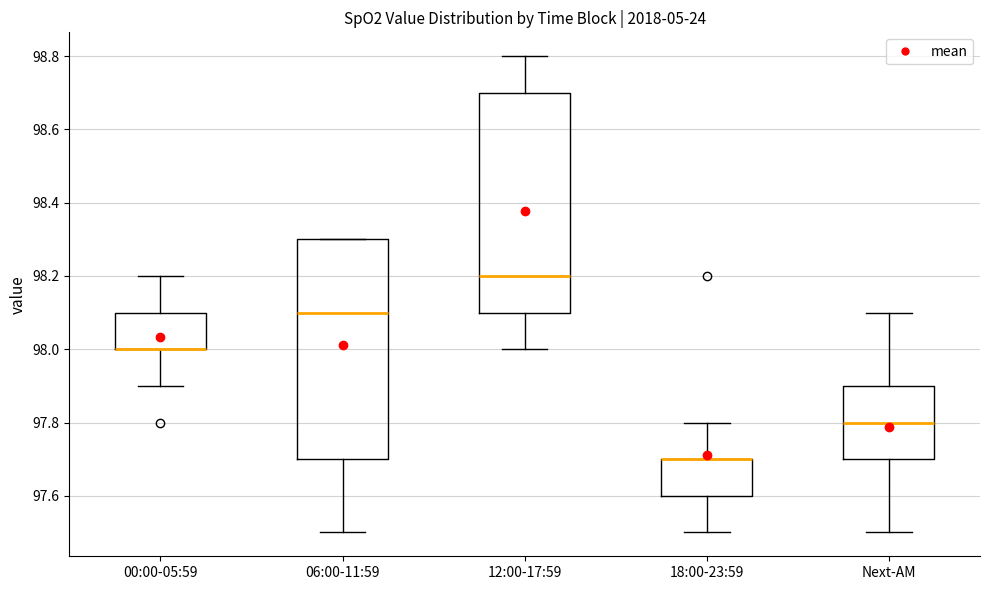

Reading left to right, transcribe this box plot: for each box, give where its median line is, the range the box spans, and where its two whiskers end, as read against the y-axis. The values are not printed on the chart, so give them approximately, as read against the axis.

00:00-05:59: median 98.0 (drawn on the box's lower edge), box 98.0 to 98.1, whiskers 97.9 to 98.2
06:00-11:59: median 98.1, box 97.7 to 98.3, whiskers 97.5 to 98.3
12:00-17:59: median 98.2, box 98.1 to 98.7, whiskers 98.0 to 98.8
18:00-23:59: median 97.7 (drawn on the box's upper edge), box 97.6 to 97.7, whiskers 97.5 to 97.8
Next-AM: median 97.8, box 97.7 to 97.9, whiskers 97.5 to 98.1